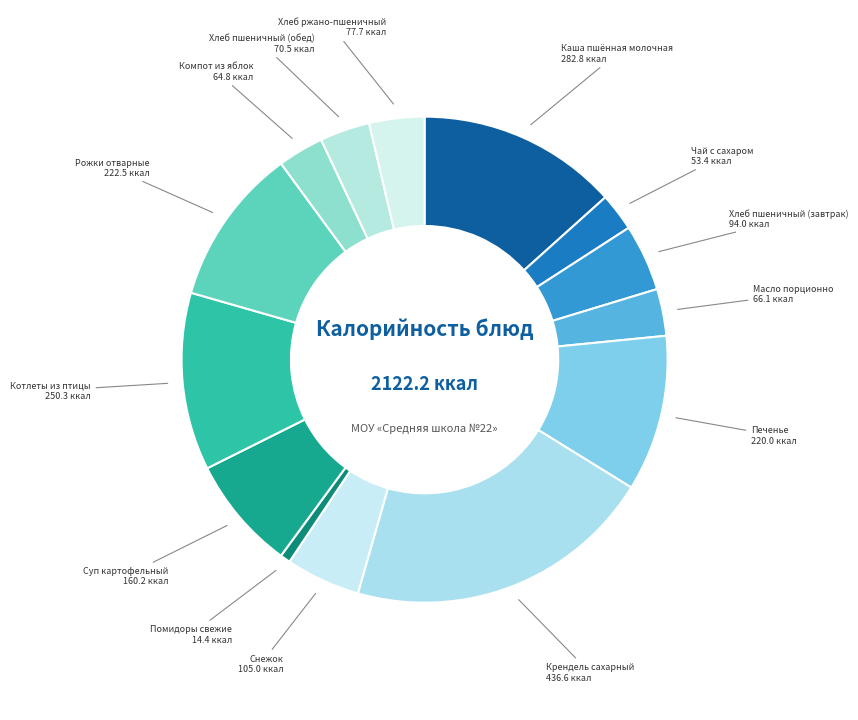

Is there any slice that represents more than half of the pie?

No